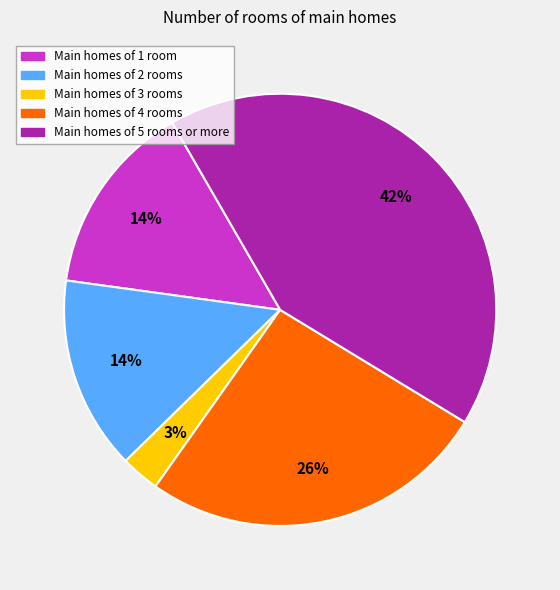

To the nearest percent, what is the average slice percentage?

20%